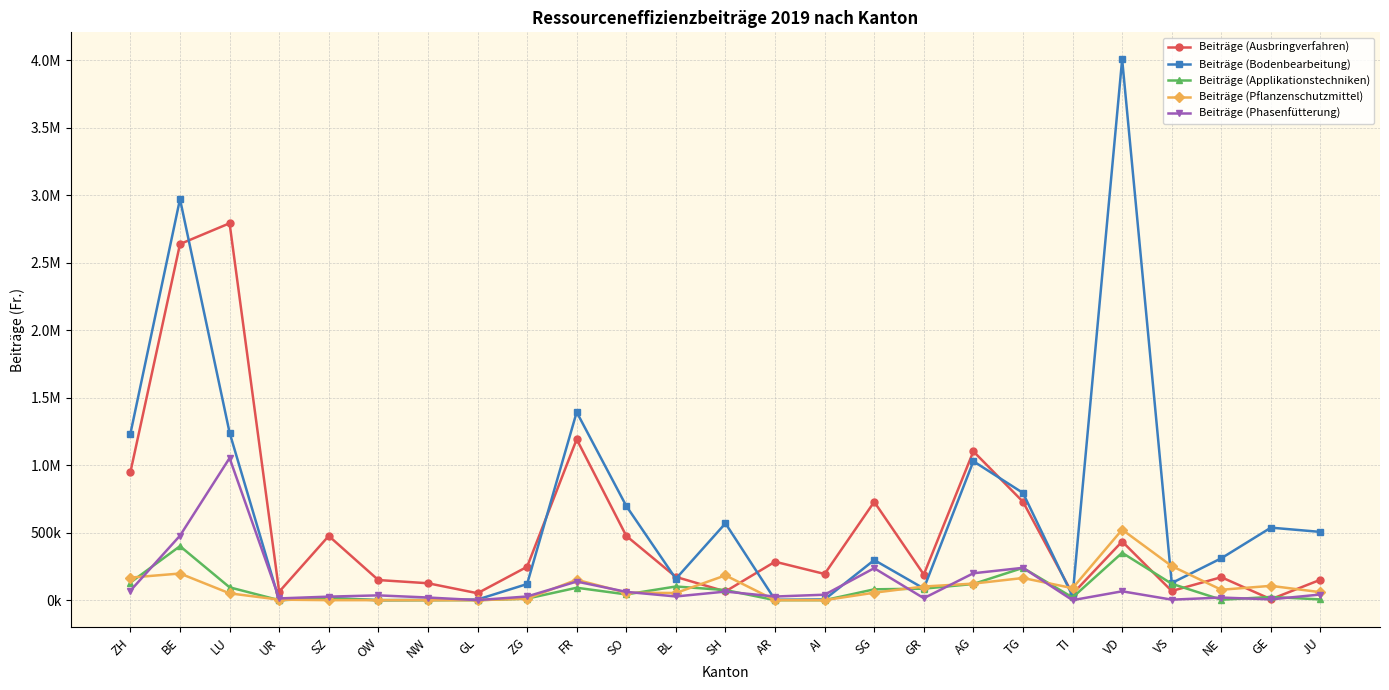

What is the difference between the second highest and minimum values in the Beiträge (Bodenbearbeitung) series?

2970910.9